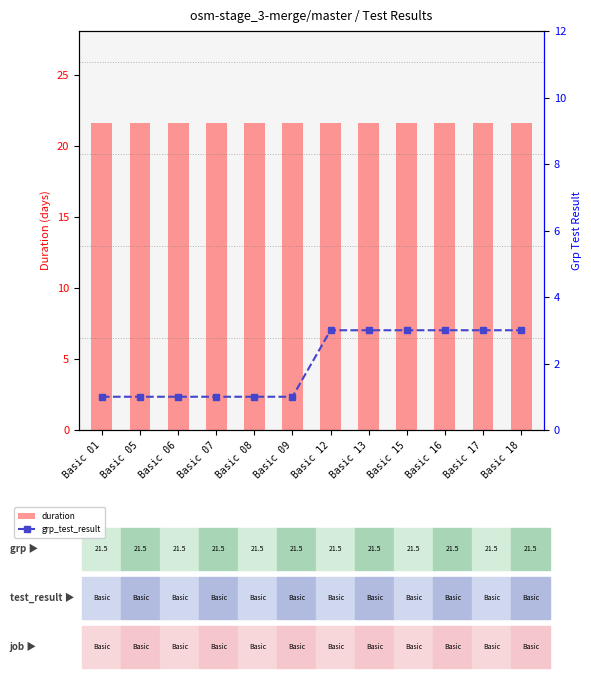

Between Basic 12 and Basic 05, which is larger?

Basic 12